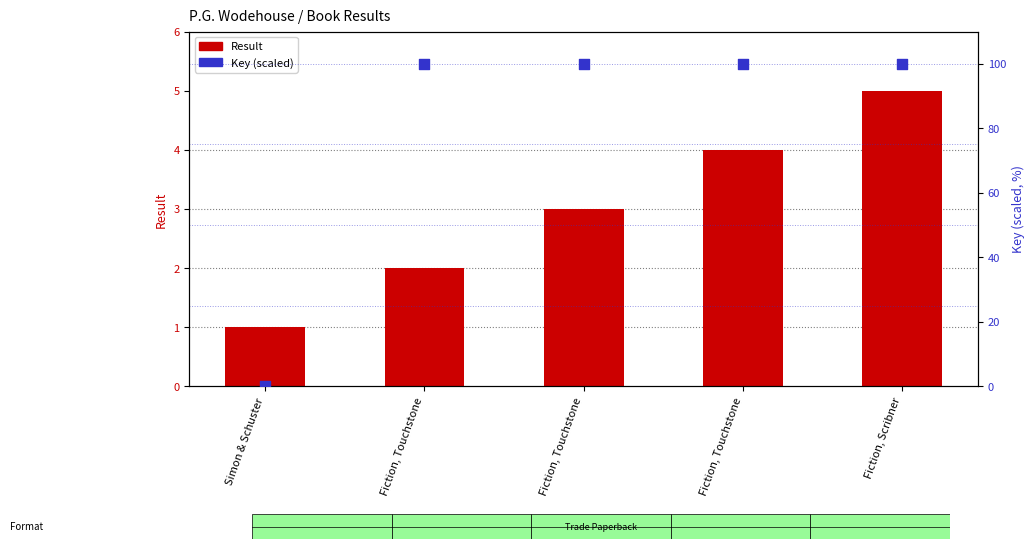

What are all the series names shown in the legend?

Result, Key (scaled)